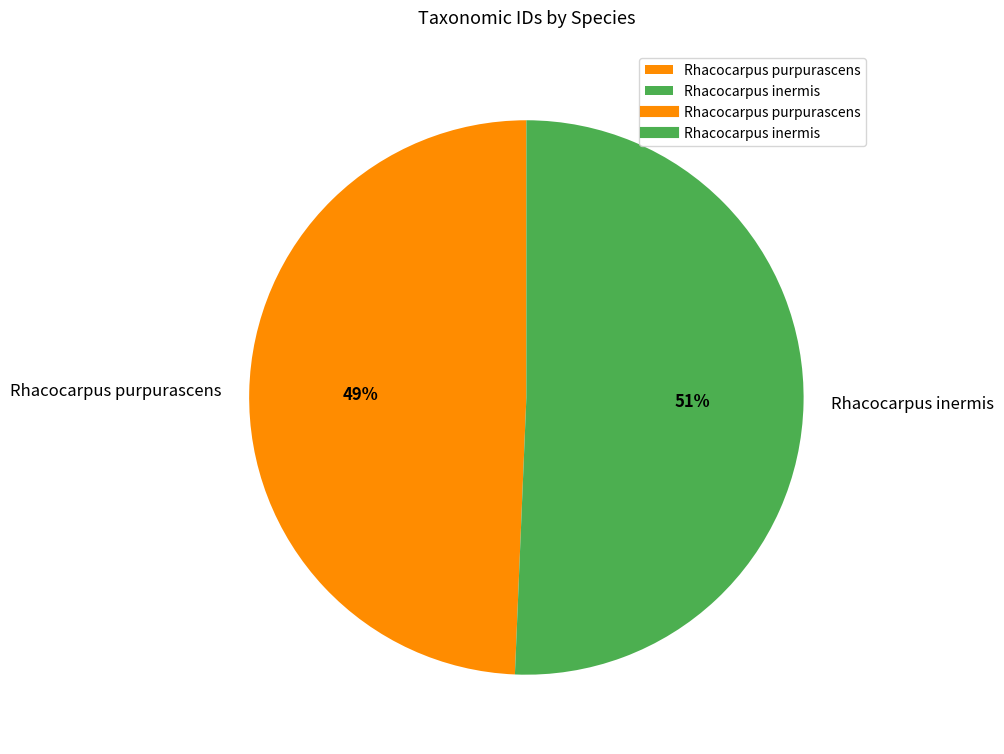

The Rhacocarpus purpurascens slice represents 35% of the pie. True or false?

False